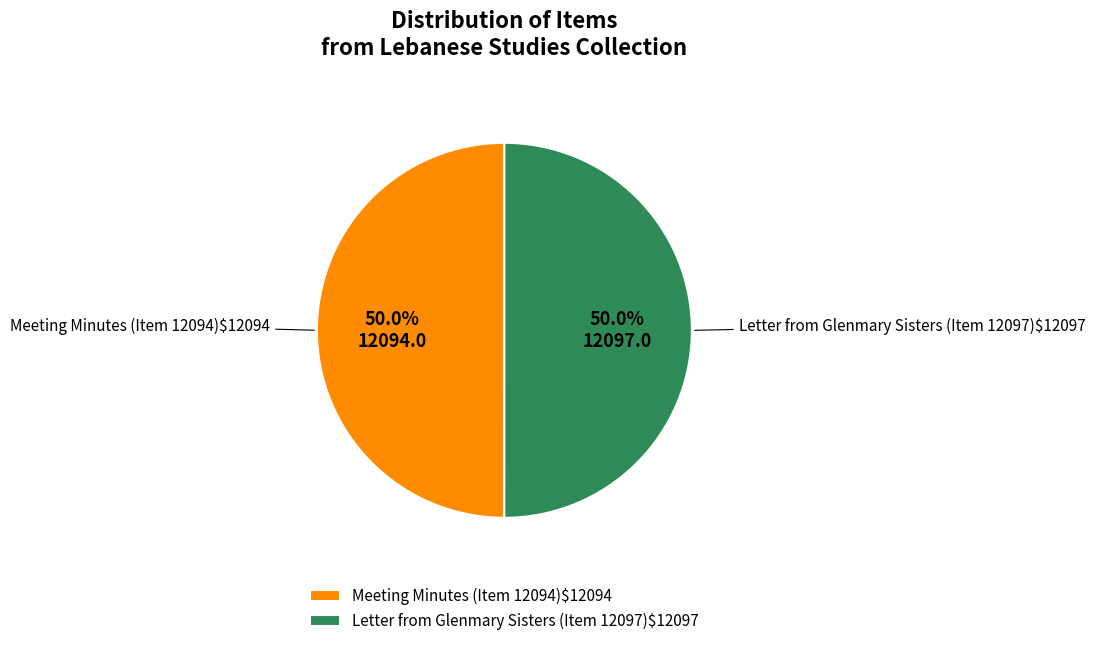

Count the number of slices in the pie.

2